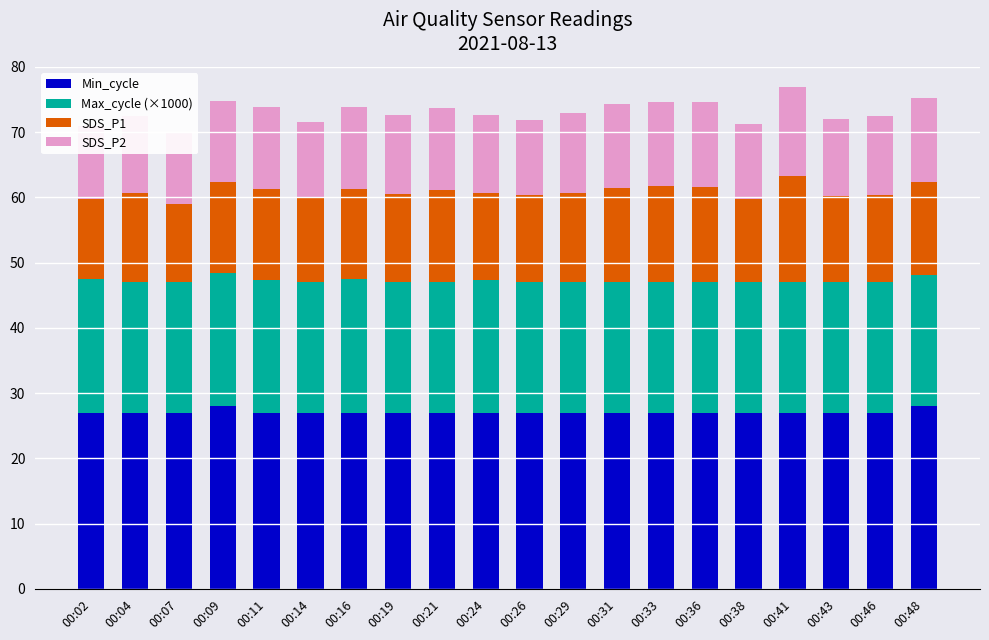

What is the value of the SDS_P2 bar at the 5th from the left?

12.6